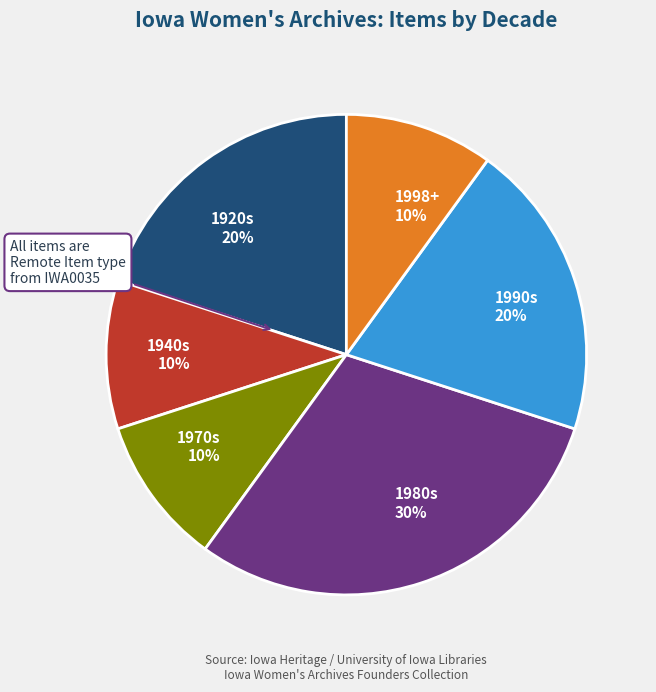

What is the largest slice in the pie chart?

1980s